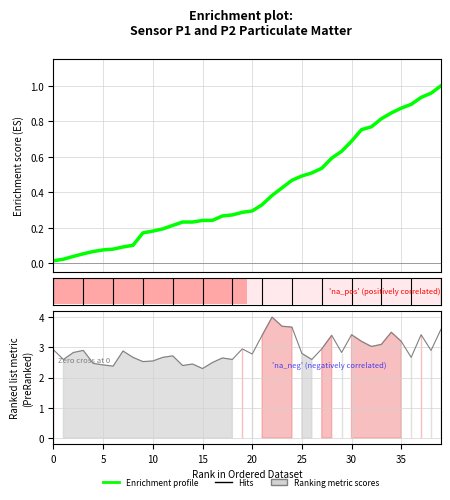

At which category does the chart reach its peak across all series?

22